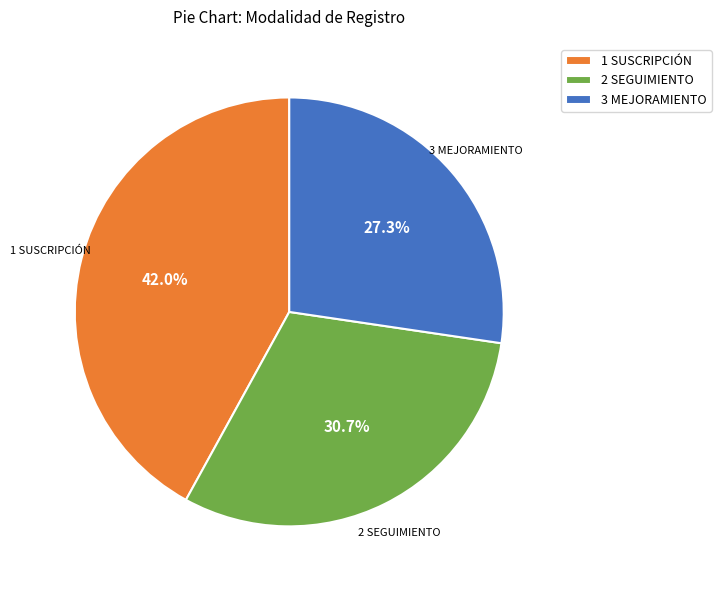

Rank the categories by value from lowest to highest.

3 MEJORAMIENTO, 2 SEGUIMIENTO, 1 SUSCRIPCIÓN